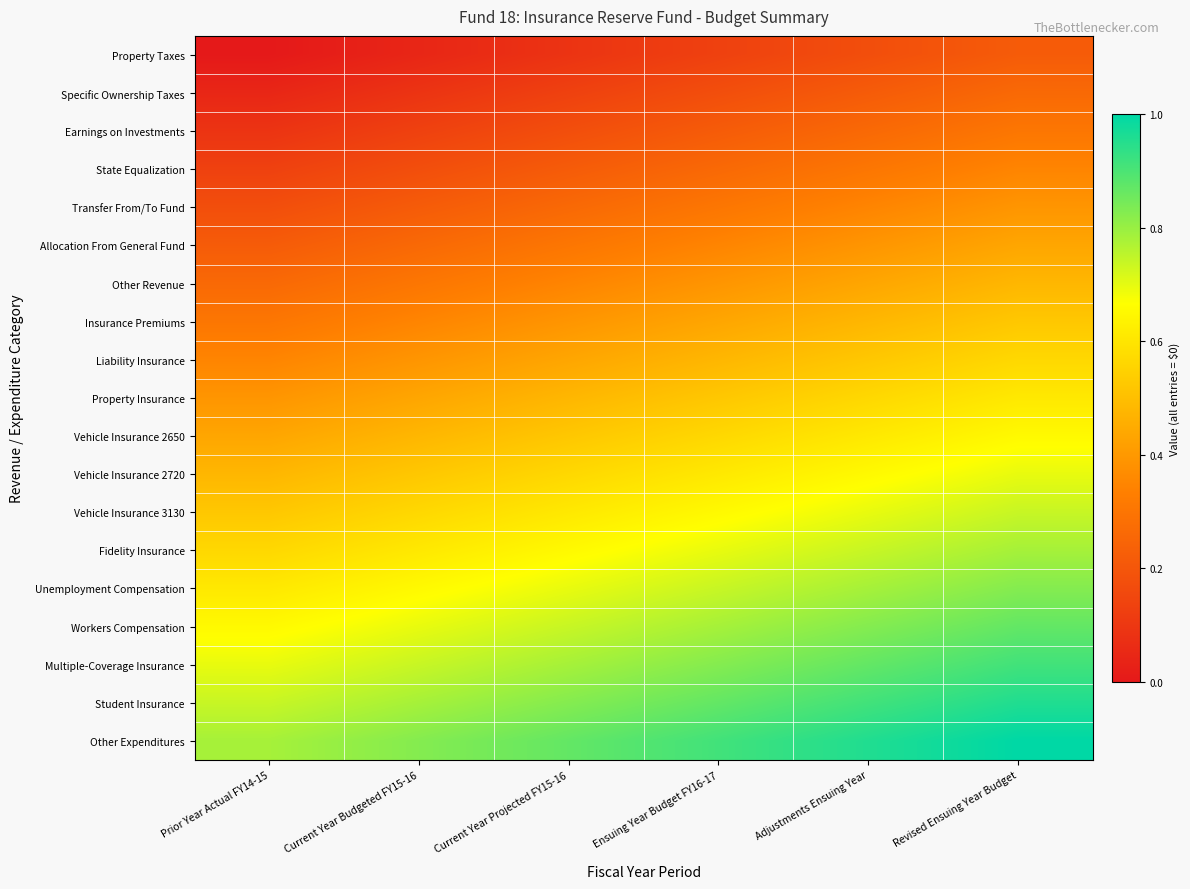

Reading left to right, transcribe all the data shown in this chart.

Property Taxes: Prior Year Actual FY14-15=0.0	Current Year Budgeted FY15-16=0.0	Current Year Projected FY15-16=0.1	Ensuing Year Budget FY16-17=0.1	Adjustments Ensuing Year=0.2	Revised Ensuing Year Budget=0.2
Specific Ownership Taxes: Prior Year Actual FY14-15=0.0	Current Year Budgeted FY15-16=0.1	Current Year Projected FY15-16=0.1	Ensuing Year Budget FY16-17=0.2	Adjustments Ensuing Year=0.2	Revised Ensuing Year Budget=0.3
Earnings on Investments: Prior Year Actual FY14-15=0.1	Current Year Budgeted FY15-16=0.1	Current Year Projected FY15-16=0.2	Ensuing Year Budget FY16-17=0.2	Adjustments Ensuing Year=0.3	Revised Ensuing Year Budget=0.3
State Equalization: Prior Year Actual FY14-15=0.1	Current Year Budgeted FY15-16=0.2	Current Year Projected FY15-16=0.2	Ensuing Year Budget FY16-17=0.3	Adjustments Ensuing Year=0.3	Revised Ensuing Year Budget=0.3
Transfer From/To Fund: Prior Year Actual FY14-15=0.2	Current Year Budgeted FY15-16=0.2	Current Year Projected FY15-16=0.3	Ensuing Year Budget FY16-17=0.3	Adjustments Ensuing Year=0.3	Revised Ensuing Year Budget=0.4
Allocation From General Fund: Prior Year Actual FY14-15=0.2	Current Year Budgeted FY15-16=0.3	Current Year Projected FY15-16=0.3	Ensuing Year Budget FY16-17=0.3	Adjustments Ensuing Year=0.4	Revised Ensuing Year Budget=0.4
Other Revenue: Prior Year Actual FY14-15=0.3	Current Year Budgeted FY15-16=0.3	Current Year Projected FY15-16=0.3	Ensuing Year Budget FY16-17=0.4	Adjustments Ensuing Year=0.4	Revised Ensuing Year Budget=0.5
Insurance Premiums: Prior Year Actual FY14-15=0.3	Current Year Budgeted FY15-16=0.3	Current Year Projected FY15-16=0.4	Ensuing Year Budget FY16-17=0.4	Adjustments Ensuing Year=0.5	Revised Ensuing Year Budget=0.5
Liability Insurance: Prior Year Actual FY14-15=0.3	Current Year Budgeted FY15-16=0.4	Current Year Projected FY15-16=0.4	Ensuing Year Budget FY16-17=0.5	Adjustments Ensuing Year=0.5	Revised Ensuing Year Budget=0.6
Property Insurance: Prior Year Actual FY14-15=0.4	Current Year Budgeted FY15-16=0.4	Current Year Projected FY15-16=0.5	Ensuing Year Budget FY16-17=0.5	Adjustments Ensuing Year=0.6	Revised Ensuing Year Budget=0.6
Vehicle Insurance 2650: Prior Year Actual FY14-15=0.4	Current Year Budgeted FY15-16=0.5	Current Year Projected FY15-16=0.5	Ensuing Year Budget FY16-17=0.6	Adjustments Ensuing Year=0.6	Revised Ensuing Year Budget=0.7
Vehicle Insurance 2720: Prior Year Actual FY14-15=0.5	Current Year Budgeted FY15-16=0.5	Current Year Projected FY15-16=0.6	Ensuing Year Budget FY16-17=0.6	Adjustments Ensuing Year=0.7	Revised Ensuing Year Budget=0.7
Vehicle Insurance 3130: Prior Year Actual FY14-15=0.5	Current Year Budgeted FY15-16=0.6	Current Year Projected FY15-16=0.6	Ensuing Year Budget FY16-17=0.7	Adjustments Ensuing Year=0.7	Revised Ensuing Year Budget=0.7
Fidelity Insurance: Prior Year Actual FY14-15=0.6	Current Year Budgeted FY15-16=0.6	Current Year Projected FY15-16=0.7	Ensuing Year Budget FY16-17=0.7	Adjustments Ensuing Year=0.7	Revised Ensuing Year Budget=0.8
Unemployment Compensation: Prior Year Actual FY14-15=0.6	Current Year Budgeted FY15-16=0.7	Current Year Projected FY15-16=0.7	Ensuing Year Budget FY16-17=0.7	Adjustments Ensuing Year=0.8	Revised Ensuing Year Budget=0.8
Workers Compensation: Prior Year Actual FY14-15=0.7	Current Year Budgeted FY15-16=0.7	Current Year Projected FY15-16=0.7	Ensuing Year Budget FY16-17=0.8	Adjustments Ensuing Year=0.8	Revised Ensuing Year Budget=0.9
Multiple-Coverage Insurance: Prior Year Actual FY14-15=0.7	Current Year Budgeted FY15-16=0.7	Current Year Projected FY15-16=0.8	Ensuing Year Budget FY16-17=0.8	Adjustments Ensuing Year=0.9	Revised Ensuing Year Budget=0.9
Student Insurance: Prior Year Actual FY14-15=0.7	Current Year Budgeted FY15-16=0.8	Current Year Projected FY15-16=0.8	Ensuing Year Budget FY16-17=0.9	Adjustments Ensuing Year=0.9	Revised Ensuing Year Budget=1.0
Other Expenditures: Prior Year Actual FY14-15=0.8	Current Year Budgeted FY15-16=0.8	Current Year Projected FY15-16=0.9	Ensuing Year Budget FY16-17=0.9	Adjustments Ensuing Year=1.0	Revised Ensuing Year Budget=1.0